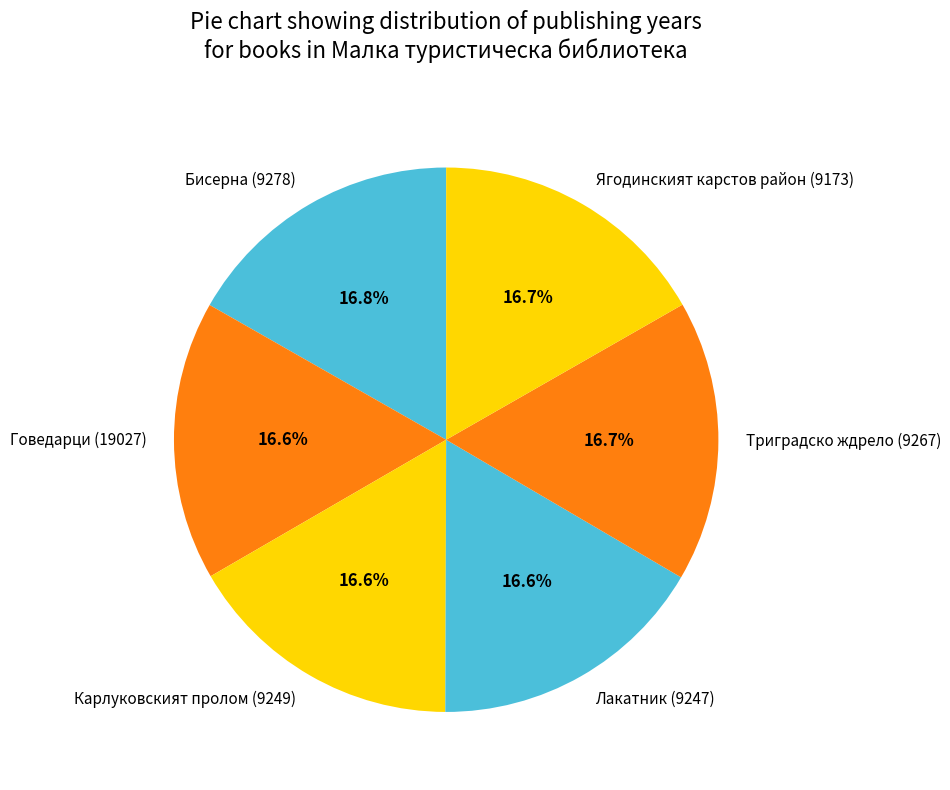

Combined, what portion of the pie is Триградско ждрело (9267) and Бисерна (9278)?

33.5%